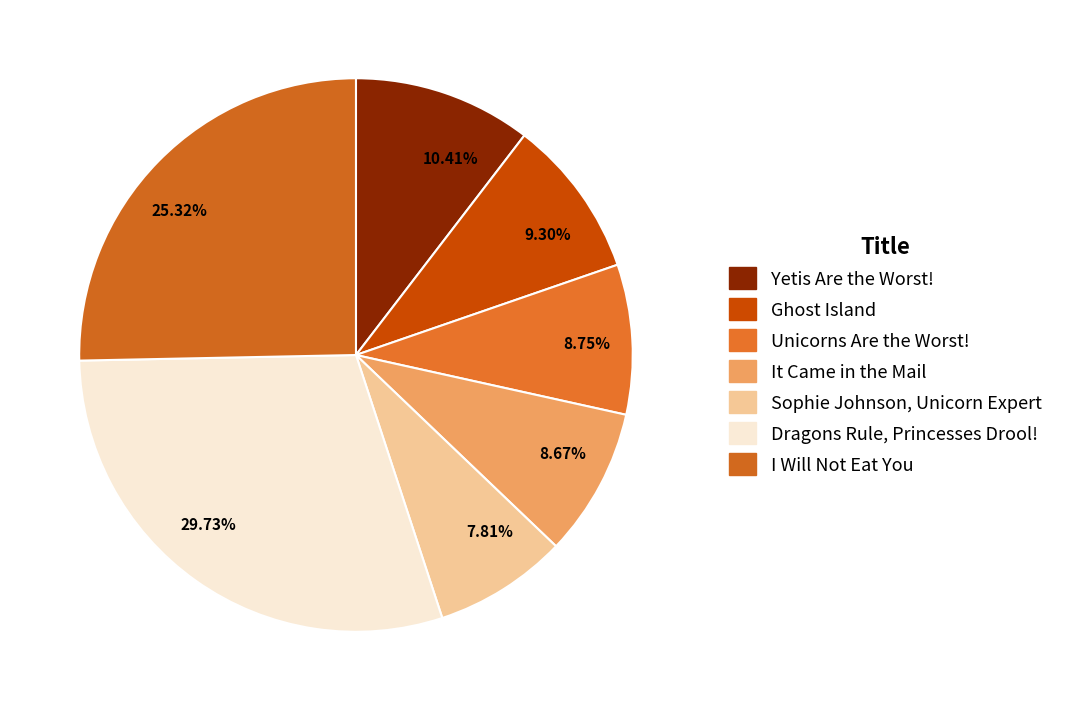

Does 9.30% represent more than half of the total?

No